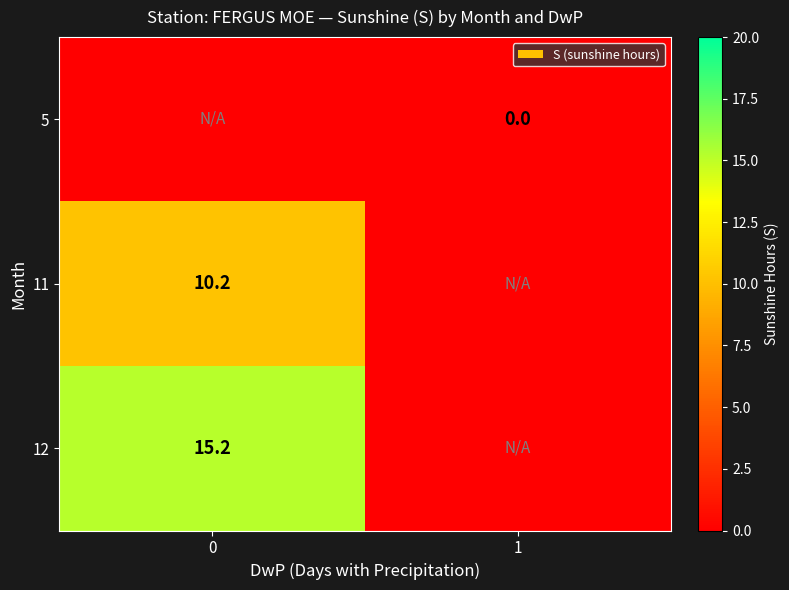

Is it true that 11 equals 5.6 at 0?

False